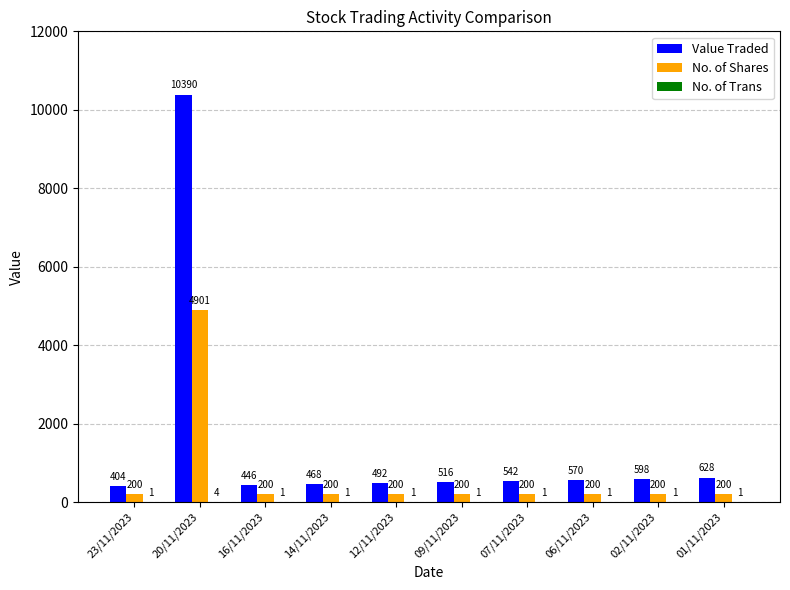

Which category has the highest value in the No. of Shares series?

20/11/2023